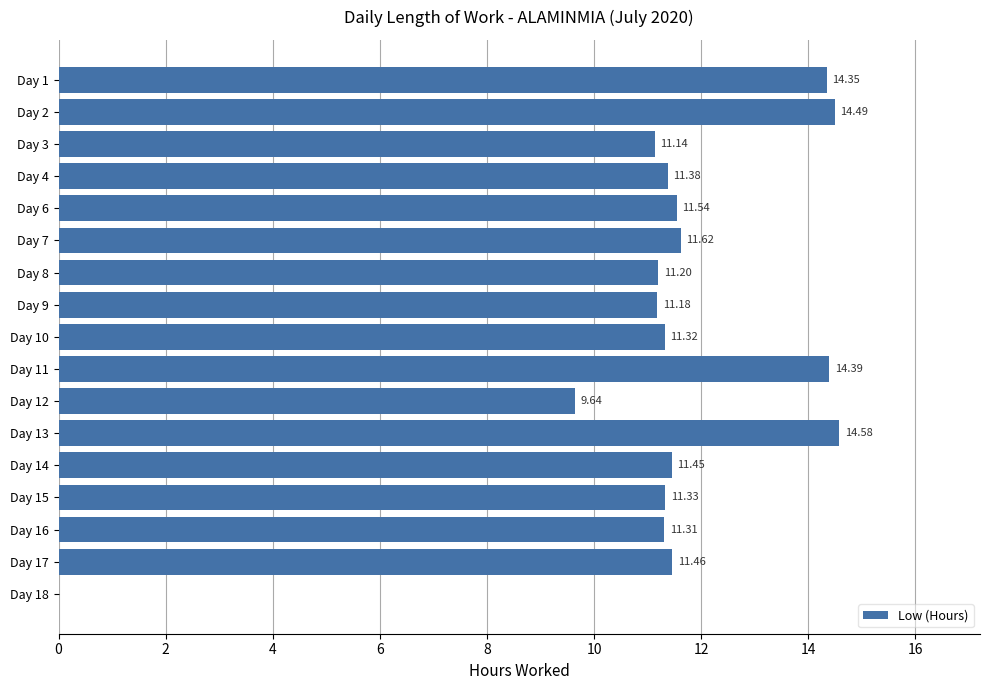

Between Day 17 and Day 18, which is larger?

Day 17